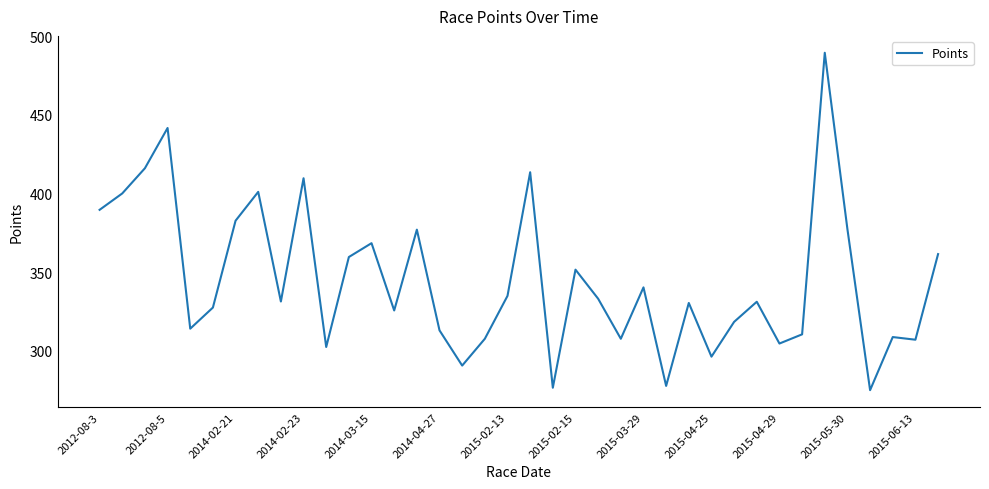

What is the minimum value shown in the chart?

275.0